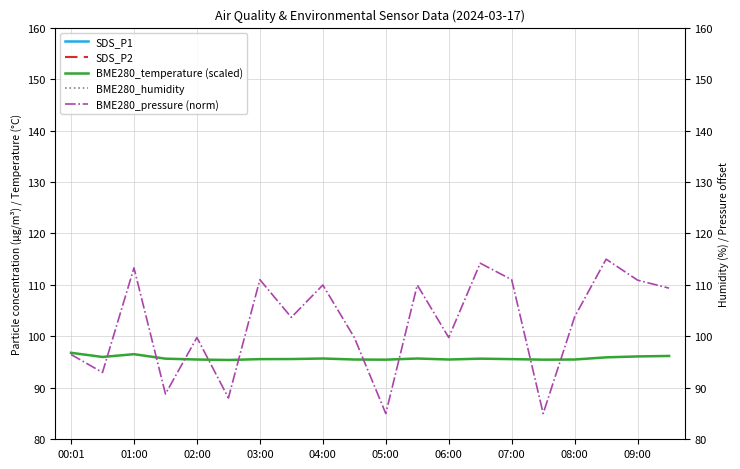

The value of BME280_temperature (scaled) at 05:00 is 127.8. True or false?

False